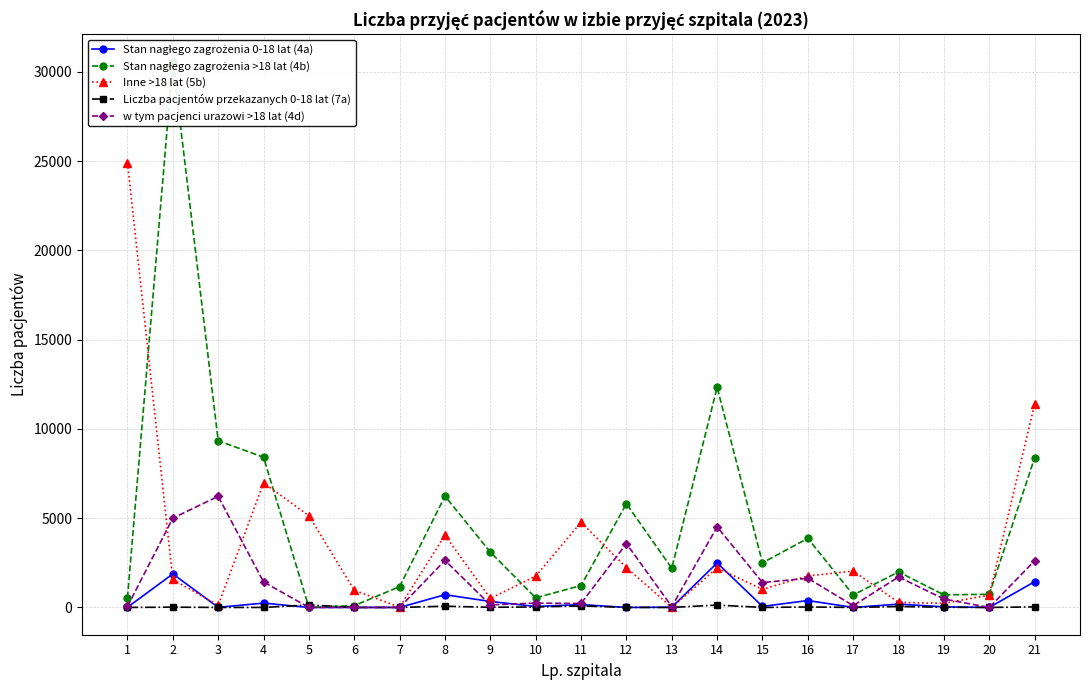

Is the value of Inne >18 lat (5b) at 12 greater than the value of Liczba pacjentów przekazanych 0-18 lat (7a) at 9?

Yes